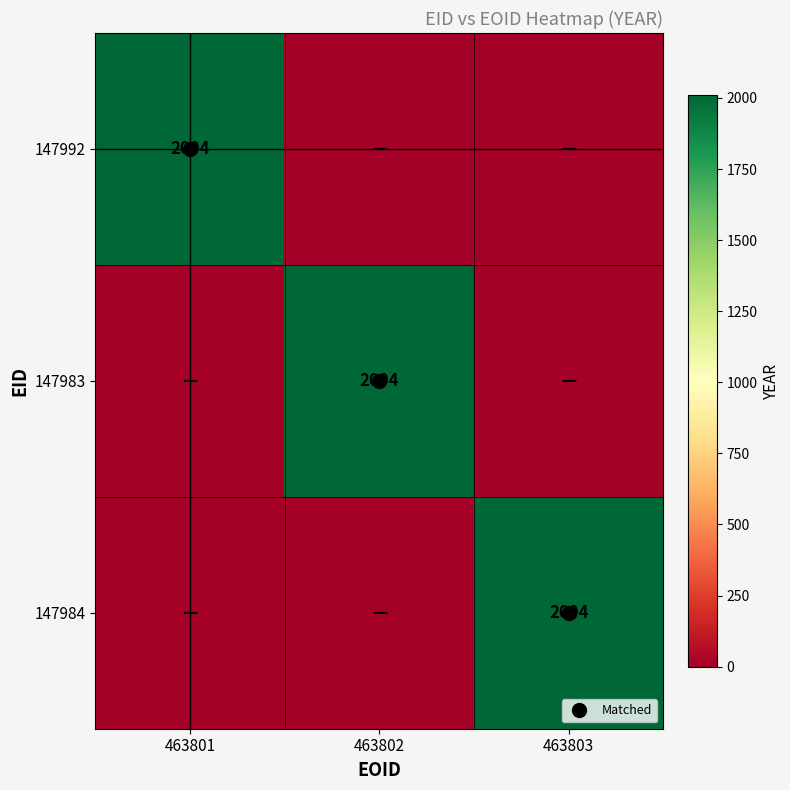

How many 147992 values are between 0 and 2004?

3